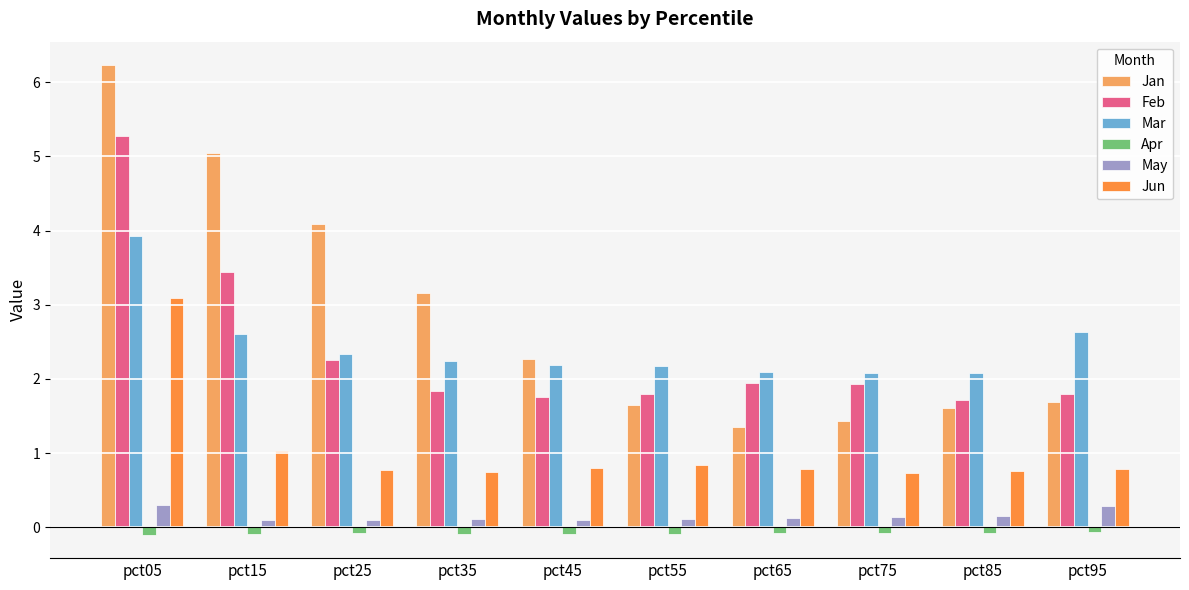

What is the sum of the May values at pct55 and pct85?

0.3